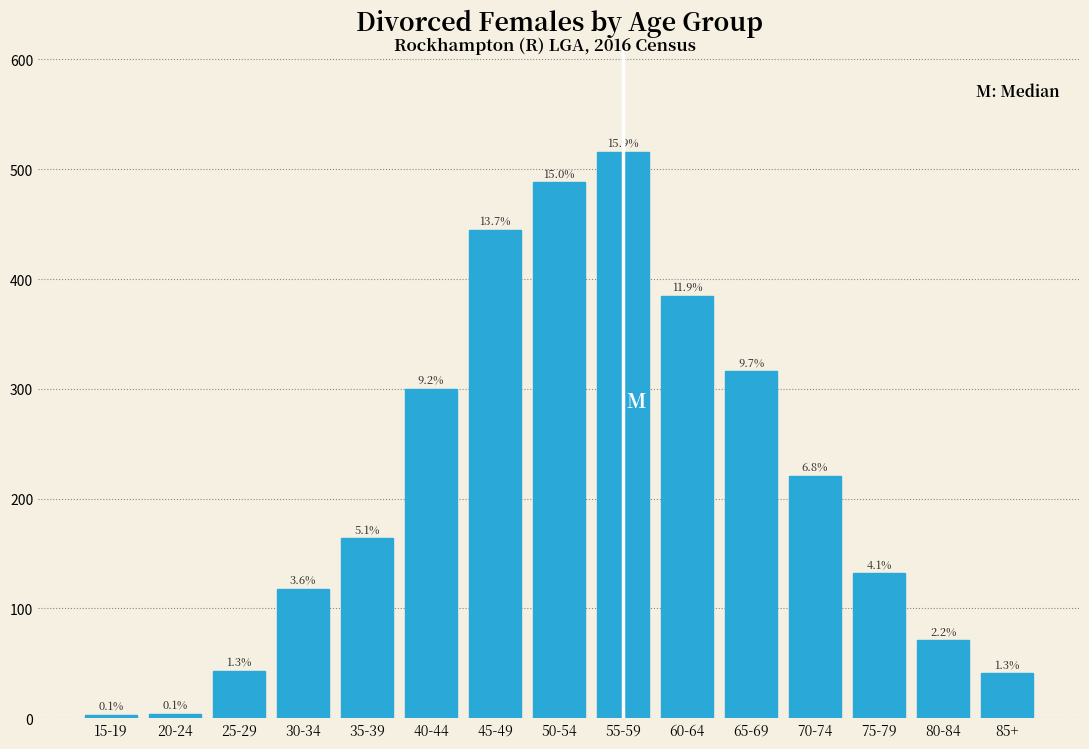

How many bars are there in total?

15